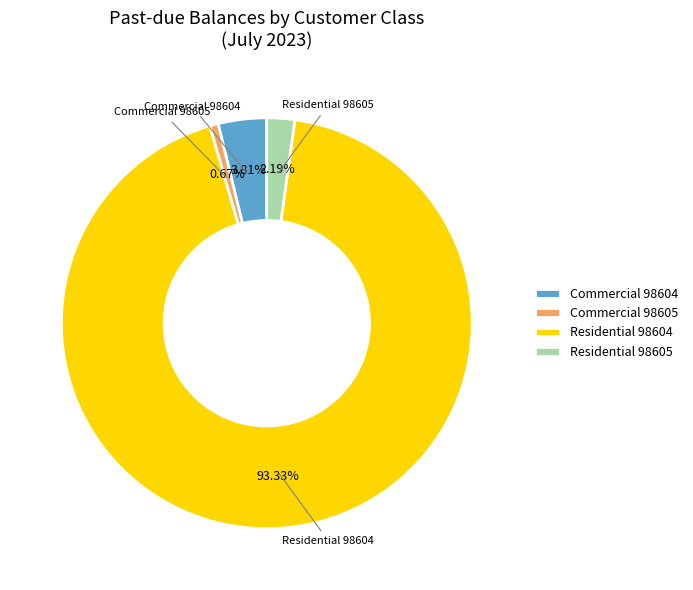

Rank the categories by value from lowest to highest.

Commercial 98605, Residential 98605, Commercial 98604, Residential 98604